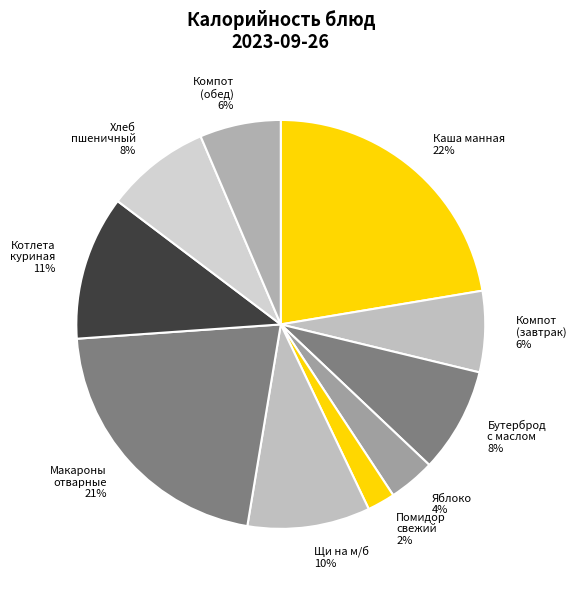

How many segments does this pie chart have?

10